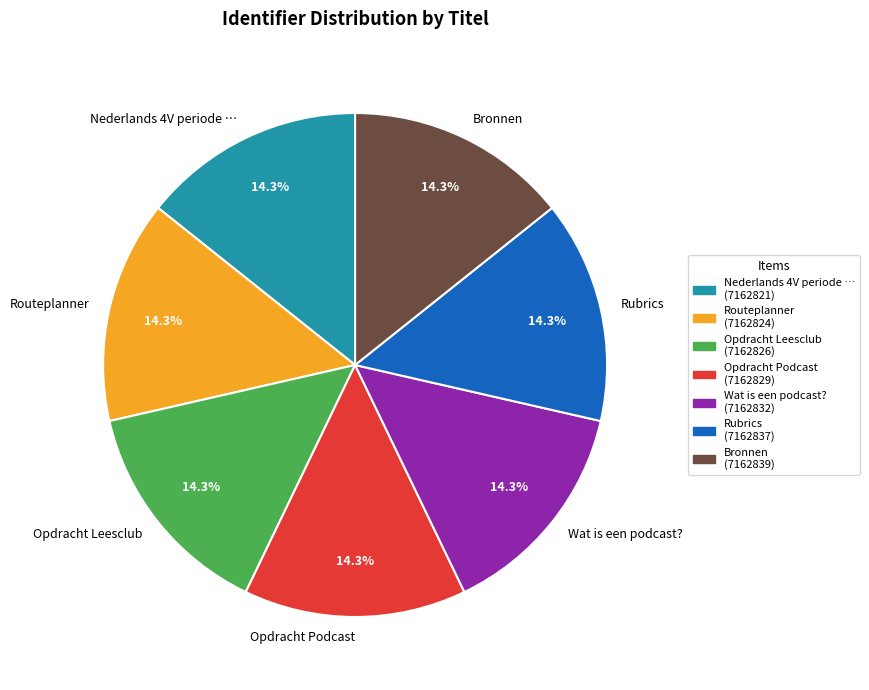

What percentage is NOT represented by Wat is een podcast??

85.7%